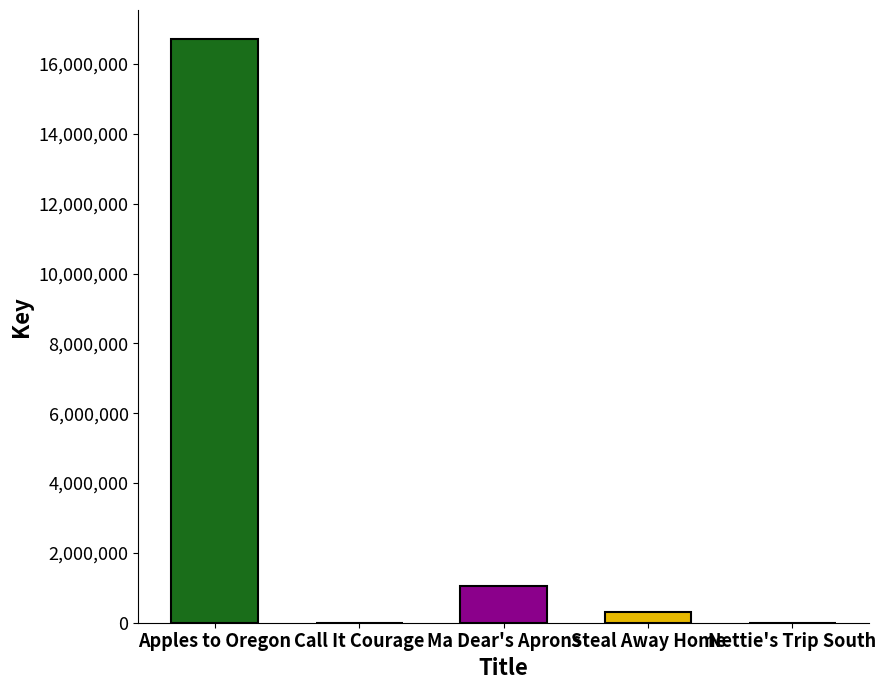

What is the change in value from Call It Courage to Nettie's Trip South?

+202